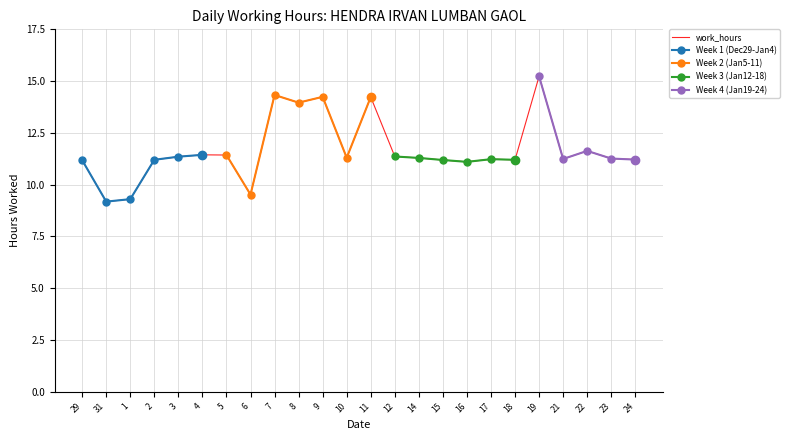

Reading left to right, extract all data points from this chart.

29=11.2	31=9.2	1=9.3	2=11.2	3=11.3	4=11.4	5=11.4	6=9.5	7=14.3	8=14.0	9=14.2	10=11.3	11=14.2	12=11.4	14=11.3	15=11.2	16=11.1	17=11.2	18=11.2	19=15.2	21=11.2	22=11.6	23=11.3	24=11.2